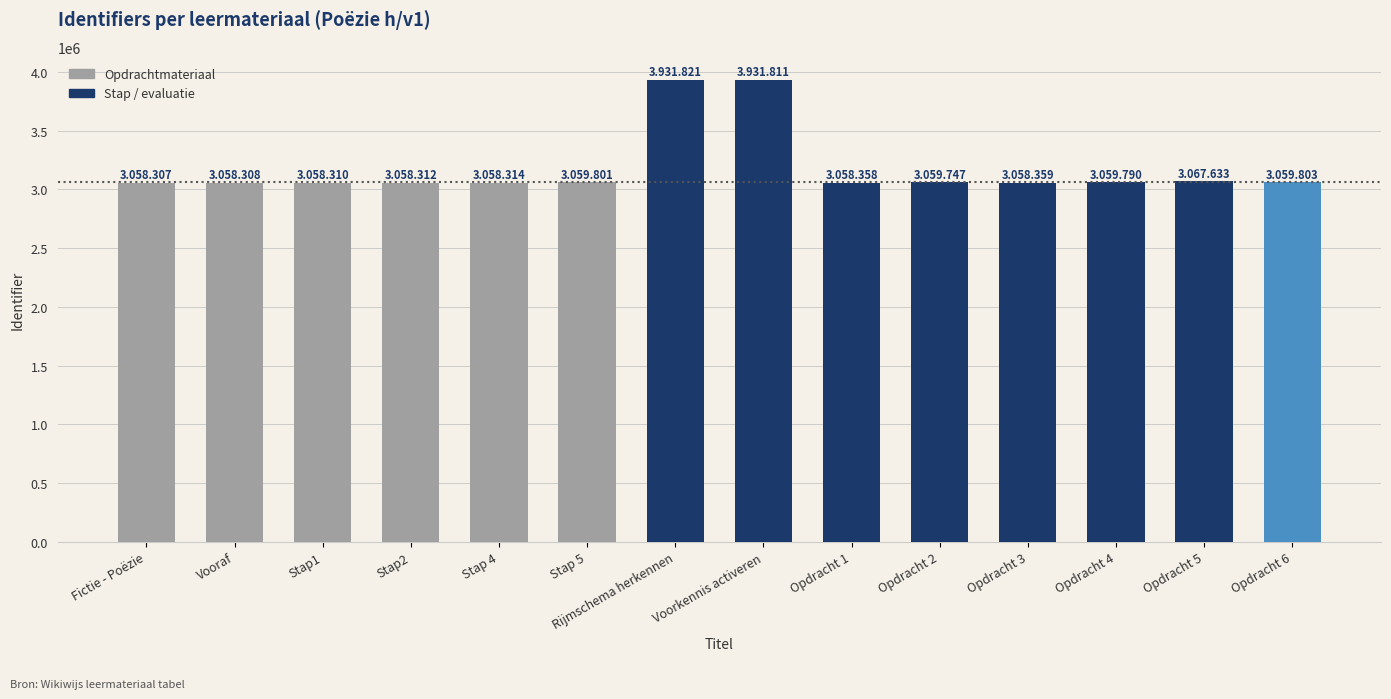

What is the value of the 12th bar from the left?

3059790